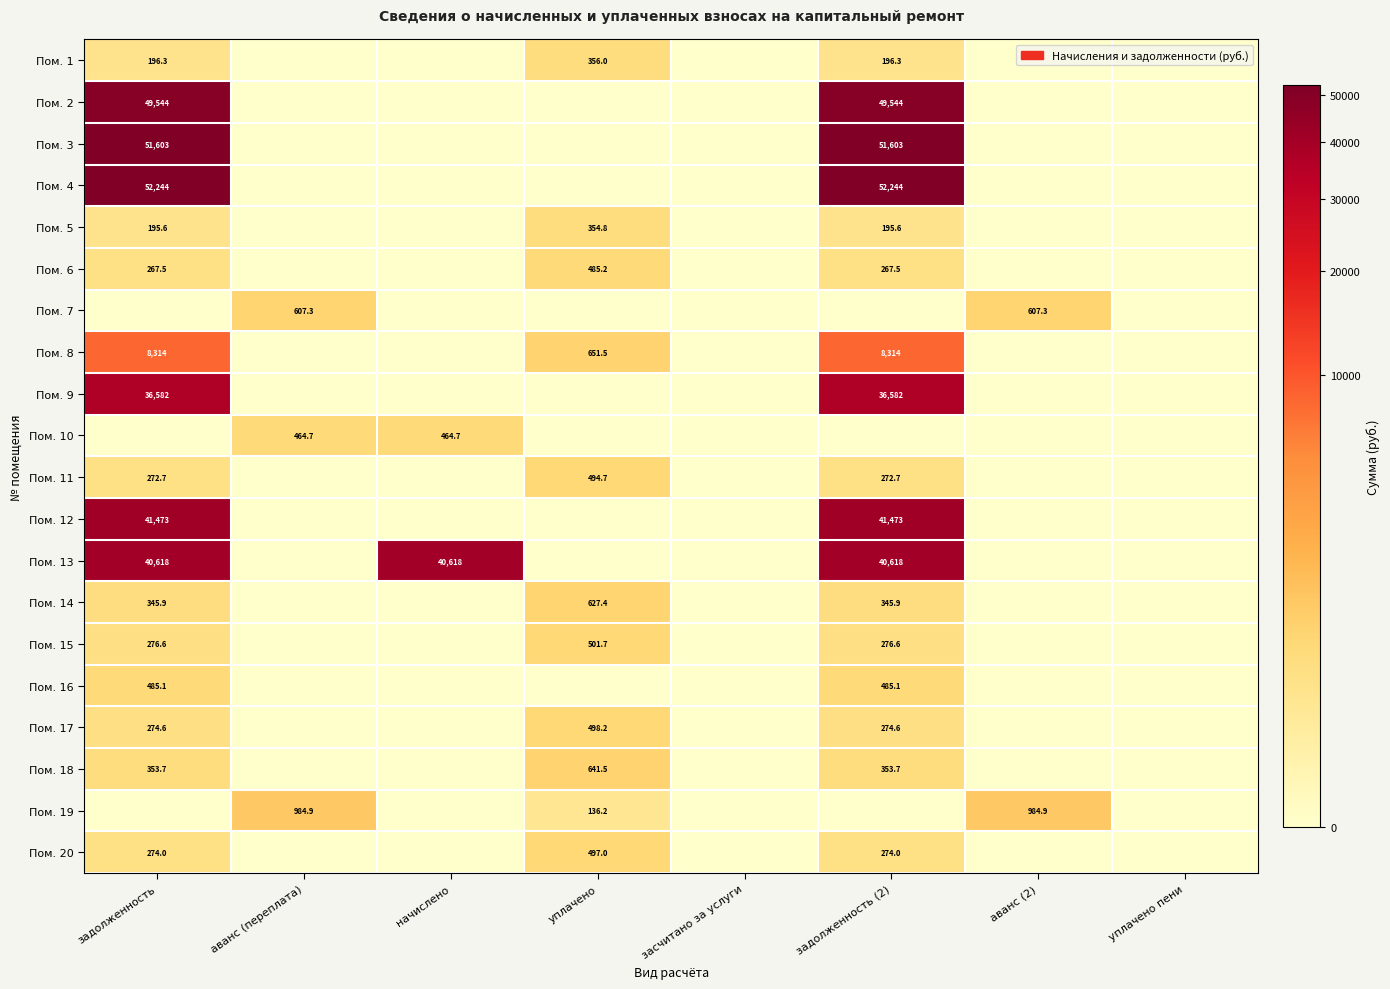

The value of Пом. 7 at аванс (переплата) is 607.3. True or false?

True